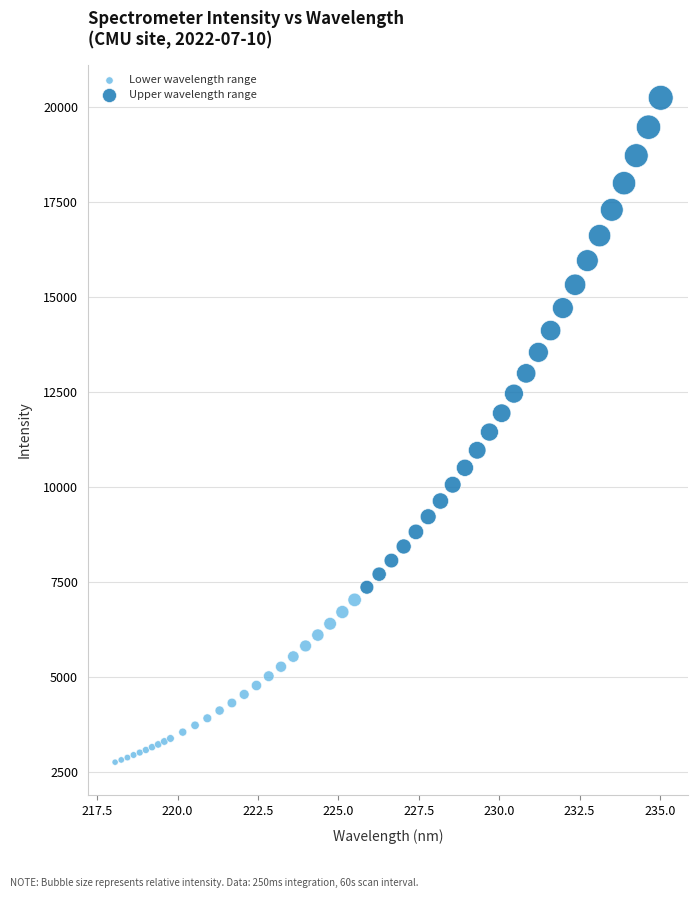

Which series contains the highest Y value?

Upper wavelength range